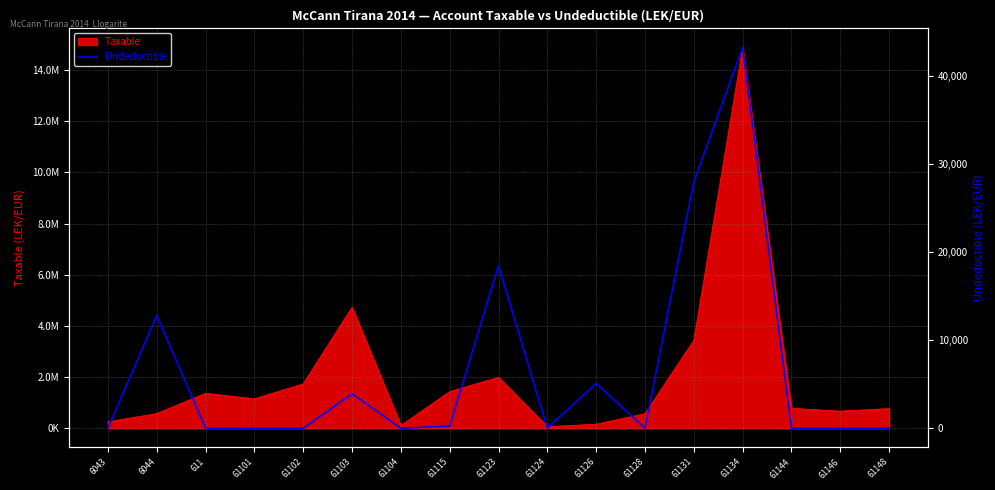

What is the label of the 5th point from the left?

61102